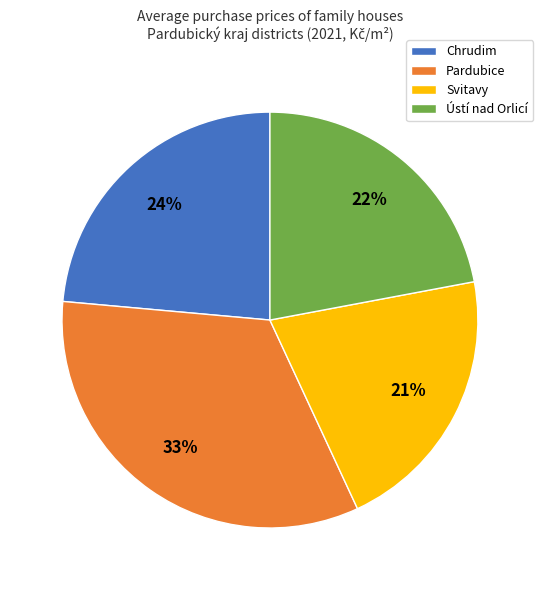

Which slice is the smallest?

Svitavy